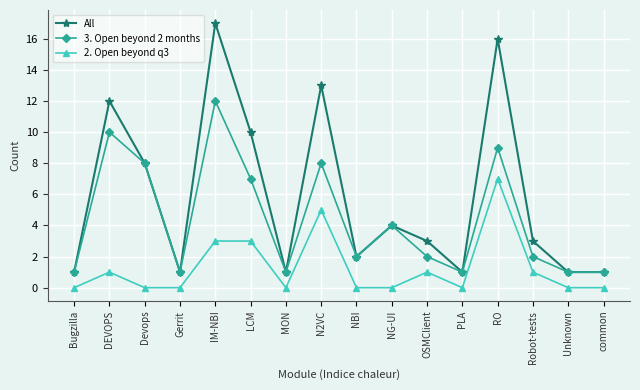

Rank the series by their maximum value, from highest to lowest.

All, 3. Open beyond 2 months, 2. Open beyond q3